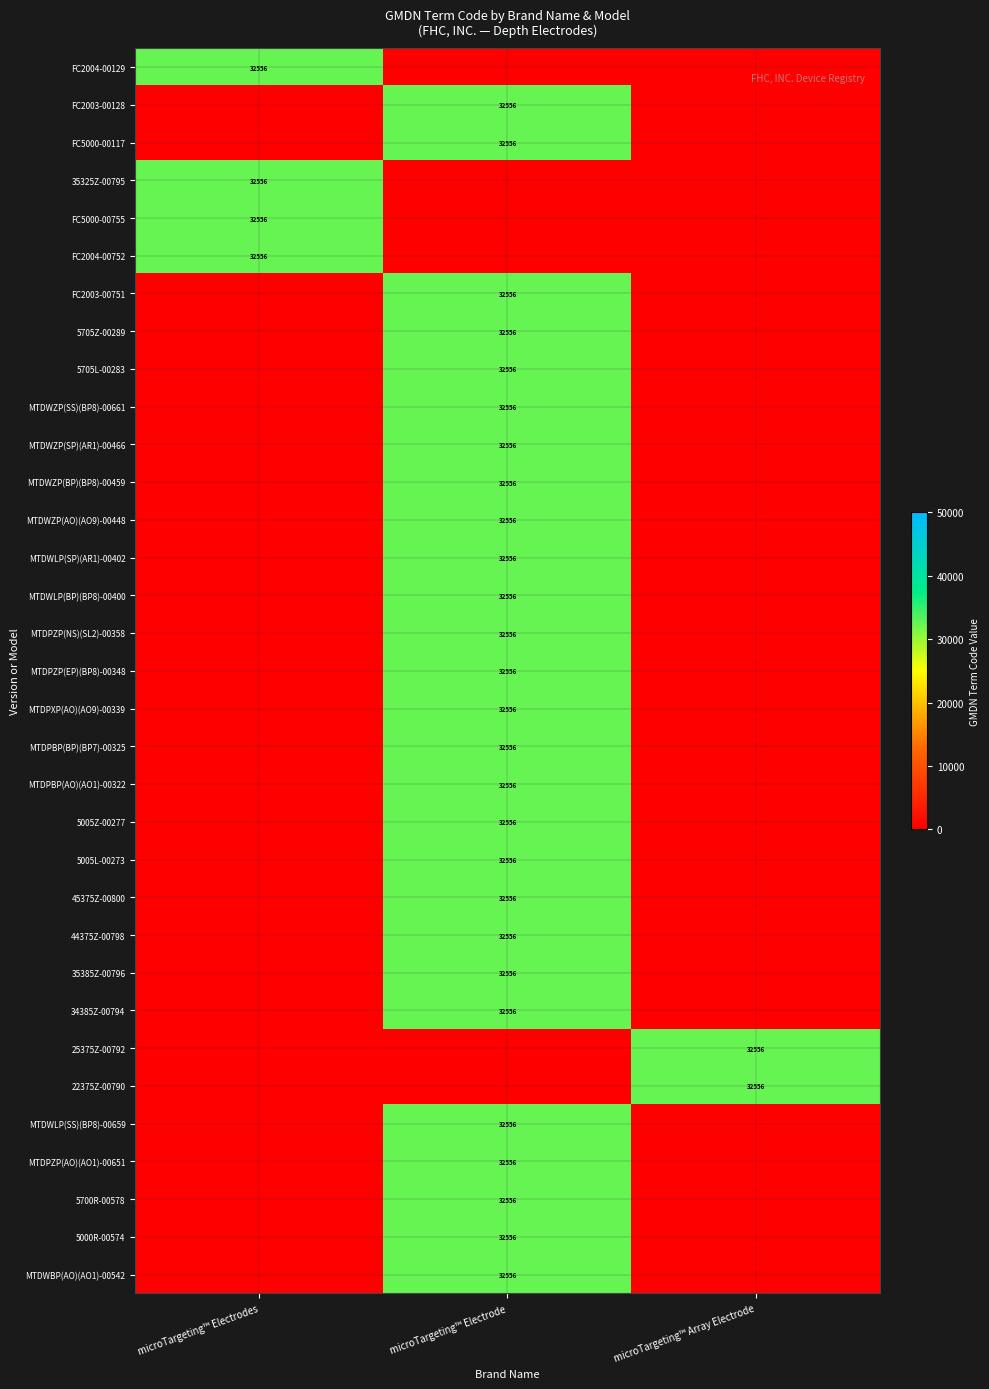

Is it true that 5005Z-00277 equals 32556 at microTargeting™ Electrode?

True